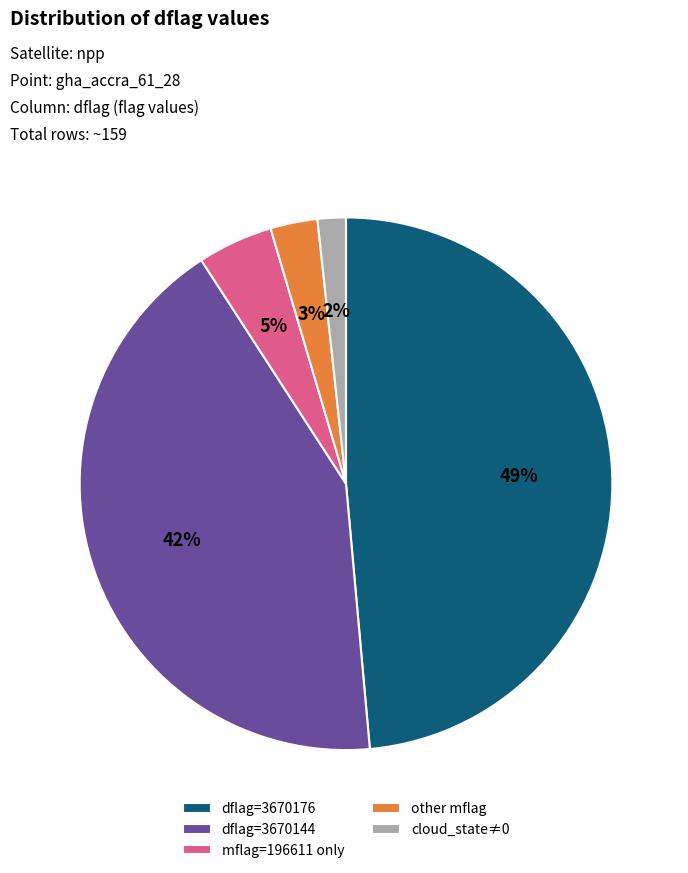

Which has a higher value, cloud_state≠0 or dflag=3670176?

dflag=3670176